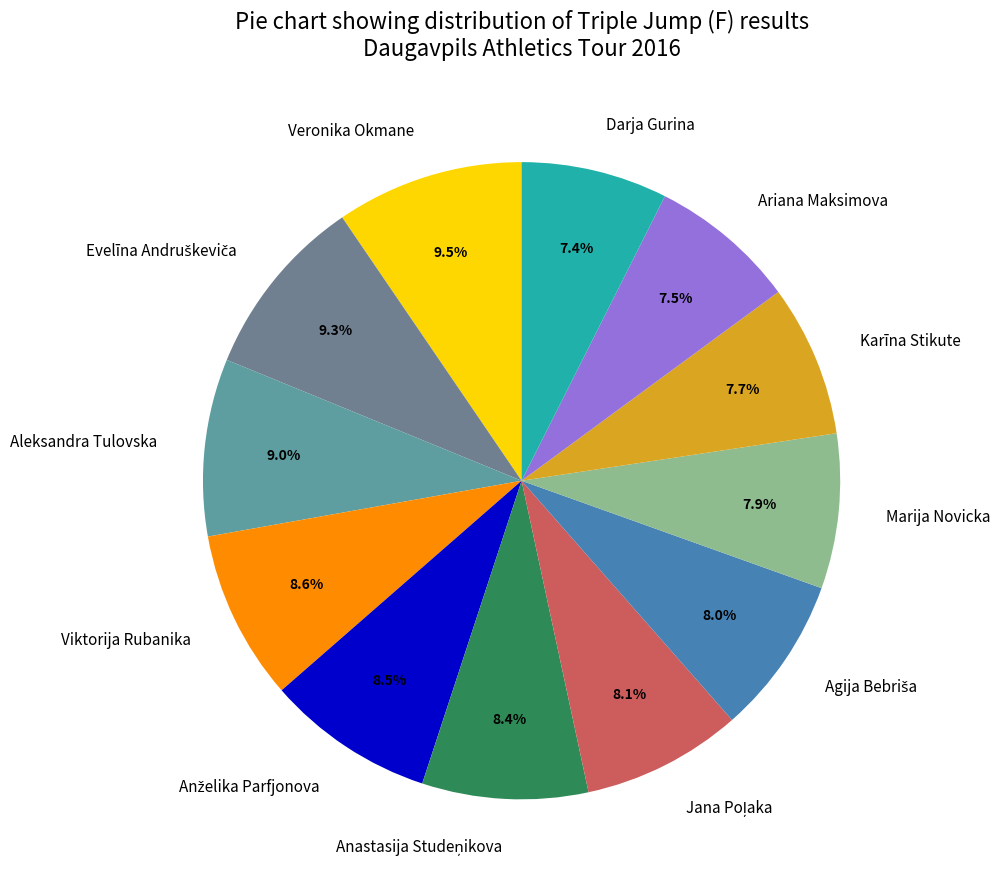

Does Marija Novicka account for over 50% of the chart?

No